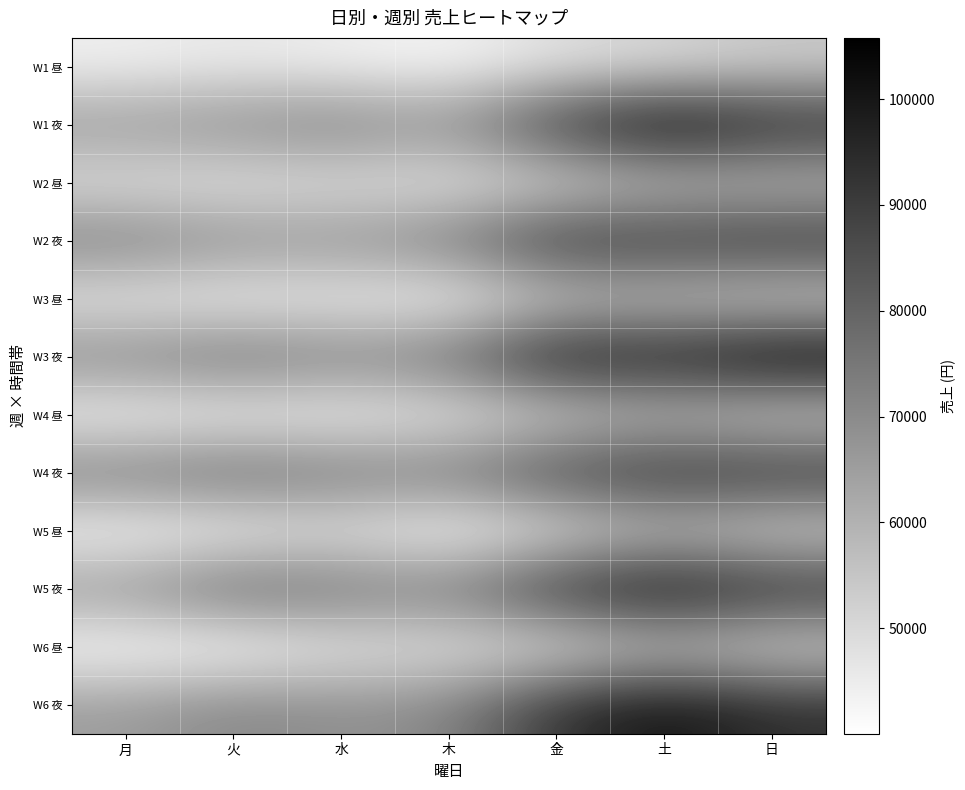

Reading right to left, transcribe all the data shown in this chart.

W1 昼: 日=53505	土=50000	金=48067	木=42483	水=44169	火=45696	月=43967
W1 夜: 日=94710	土=104454	金=90712	木=67392	水=73042	火=69544	月=66470
W2 昼: 日=56841	土=56190	金=49844	木=46132	水=47862	火=46387	月=47549
W2 夜: 日=92286	土=90745	金=92205	木=73623	水=68123	火=68905	月=73295
W3 昼: 日=51205	土=54714	金=53635	木=41663	水=44243	火=43155	月=44966
W3 夜: 日=105783	土=97315	金=99952	木=76032	水=72389	火=76948	月=71077
W4 昼: 日=52097	土=57230	金=51943	木=45389	水=43111	火=42855	月=42111
W4 夜: 日=92262	土=92885	金=87445	木=73982	水=74935	火=78349	月=73910
W5 昼: 日=50587	土=55913	金=47488	木=40538	水=46725	火=42585	月=40888
W5 夜: 日=93618	土=101606	金=92897	木=73214	水=75787	火=79579	月=66815
W6 昼: 日=50587	土=55913	金=47488	木=46929	水=46057	火=40034	月=40265
W6 夜: 日=93618	土=101606	金=92897	木=70536	水=68753	火=71341	月=65495